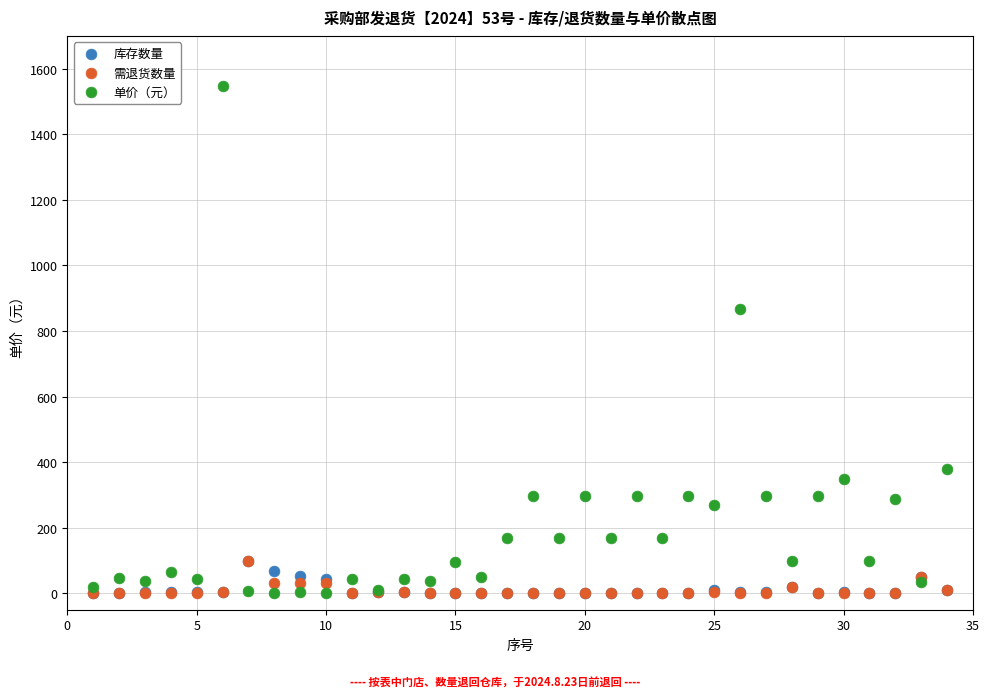

What are all the series names shown in the legend?

库存数量, 需退货数量, 单价（元）